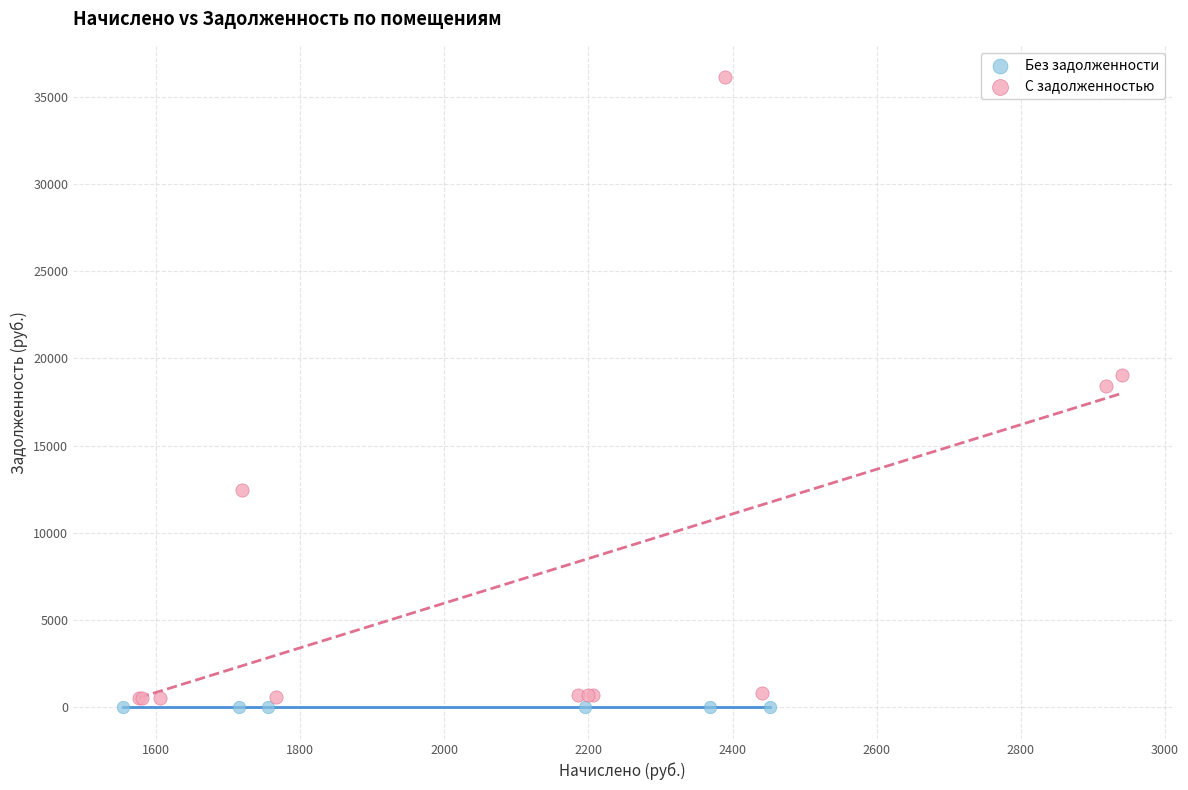

Which series contains the lowest Y value?

Без задолженности